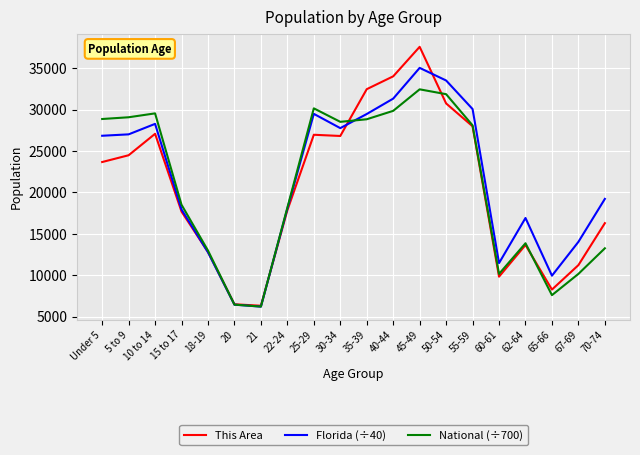

Between 40-44 and 62-64, which series saw the biggest shift?

This Area